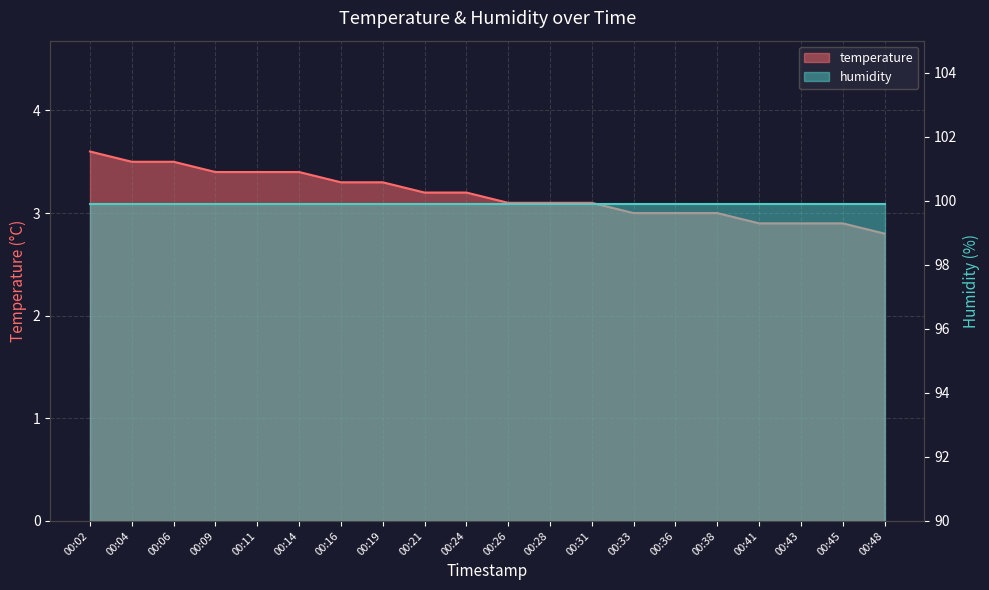

Read the value at 00:28.

3.1